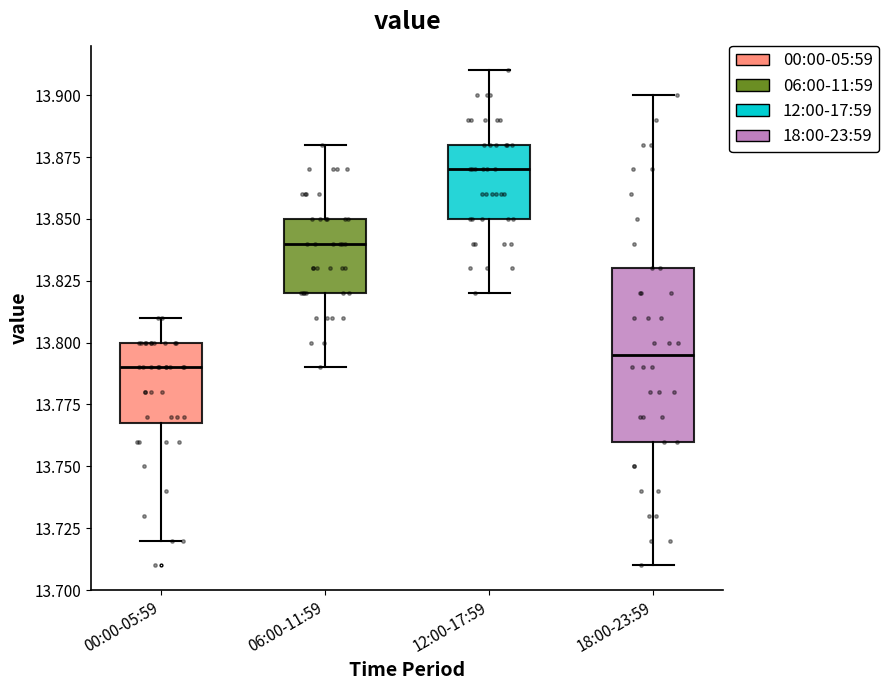

Comparing the boxes themselves (not the whiskers), which one is the tallest?

18:00-23:59